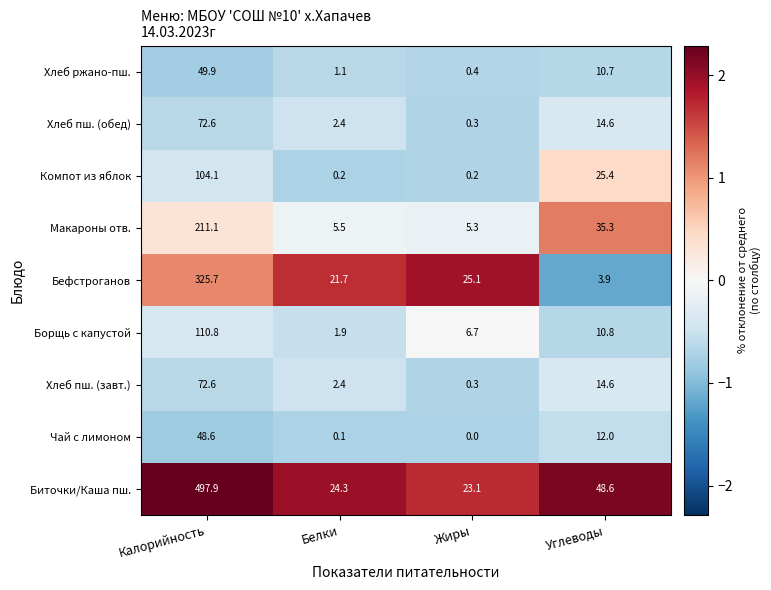

Rank the categories by Хлеб пш. (обед) value from lowest to highest.

Жиры, Белки, Углеводы, Калорийность